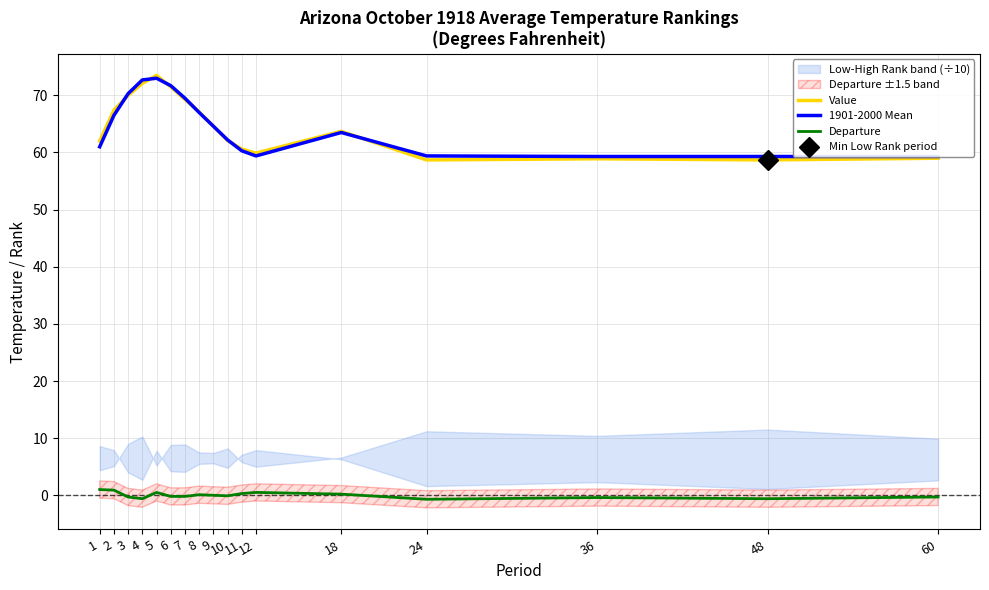

List the labels in order of Departure value, smallest first.

24, 4, 48, 36, 3, 60, 6, 7, 10, 9, 8, 18, 11, 5, 12, 2, 1